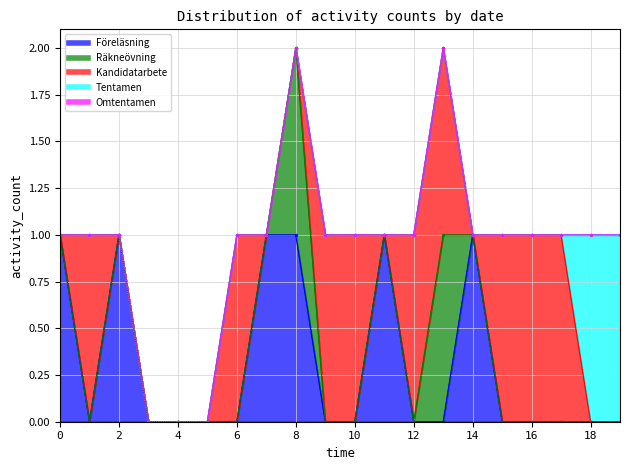

True or false: Föreläsning has a value of 1 at 2024-05-14.

False